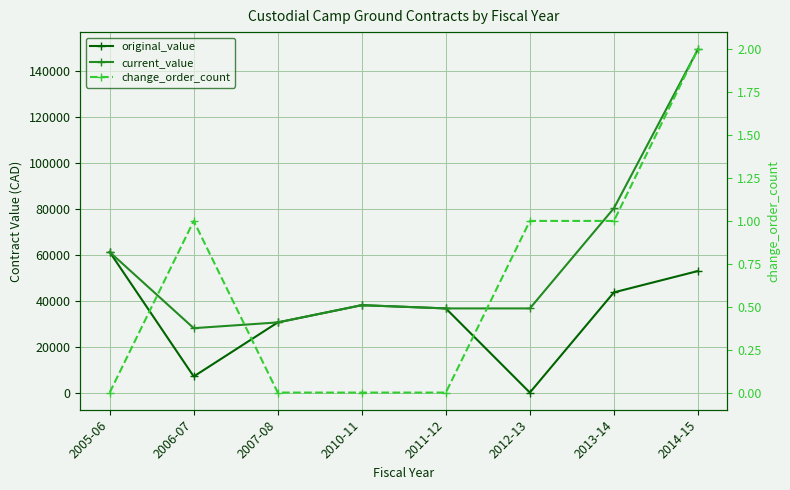

How many positive values does the original_value series have?

7